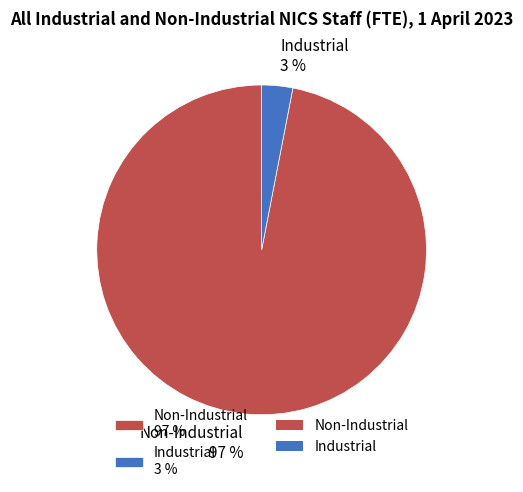

What percentage is the Non-Industrial slice, to the nearest percent?

97%